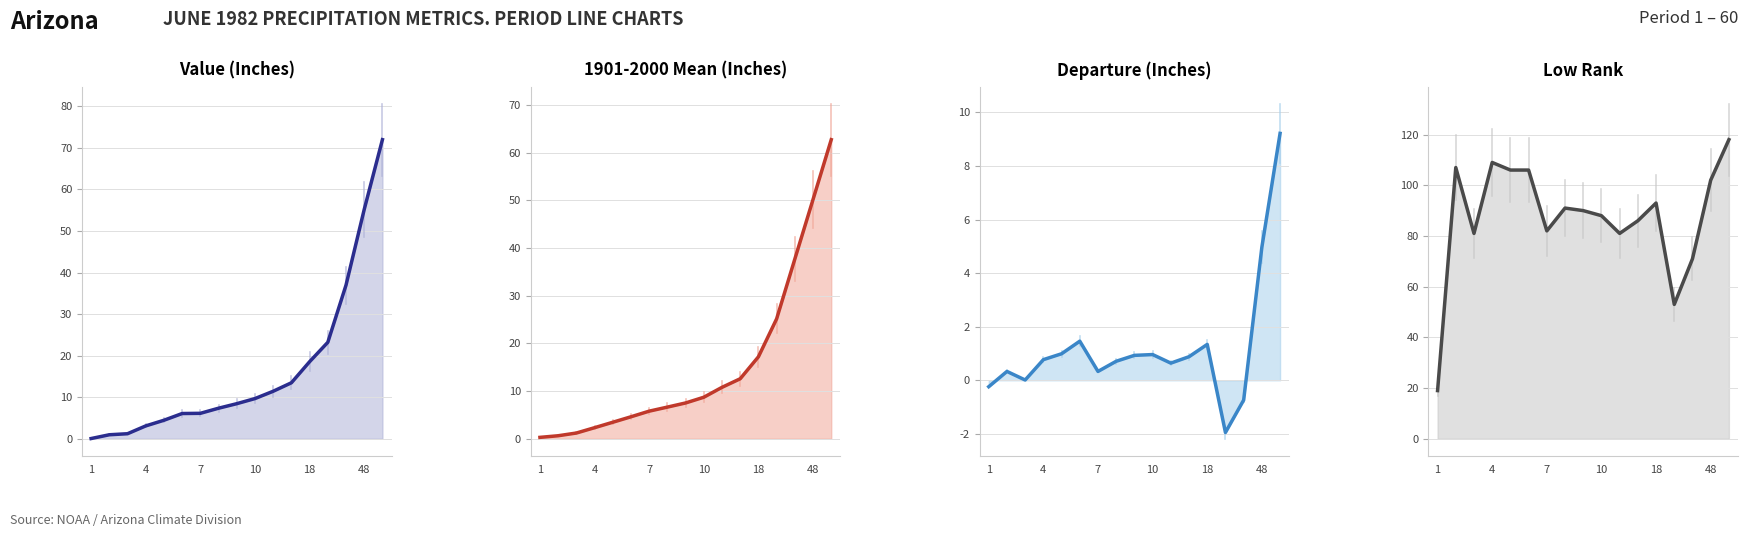

Reading right to left, transcribe all the data shown in this chart.

Value: 72.0	55.2	37.0	23.2	18.5	13.5	11.4	9.7	8.4	7.3	6.1	6.1	4.5	3.1	1.2	1.0	0.1
1901-2000 Mean: 62.8	50.2	37.7	25.2	17.2	12.6	10.8	8.7	7.5	6.6	5.8	4.6	3.5	2.3	1.2	0.6	0.3
Departure: 9.2	5.0	-0.7	-1.9	1.3	0.9	0.6	1.0	0.9	0.7	0.3	1.5	1.0	0.8	0.0	0.3	-0.2
Low Rank: 118.0	102.0	71.0	53.0	93.0	86.0	81.0	88.0	90.0	91.0	82.0	106.0	106.0	109.0	81.0	107.0	19.0